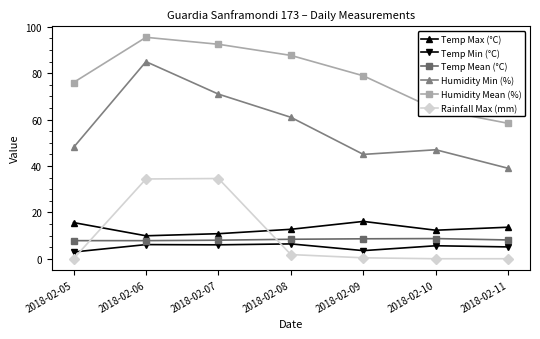

Is the value of Humidity Min (%) at 2018-02-05 greater than the value of Temp Min (°C) at 2018-02-08?

Yes